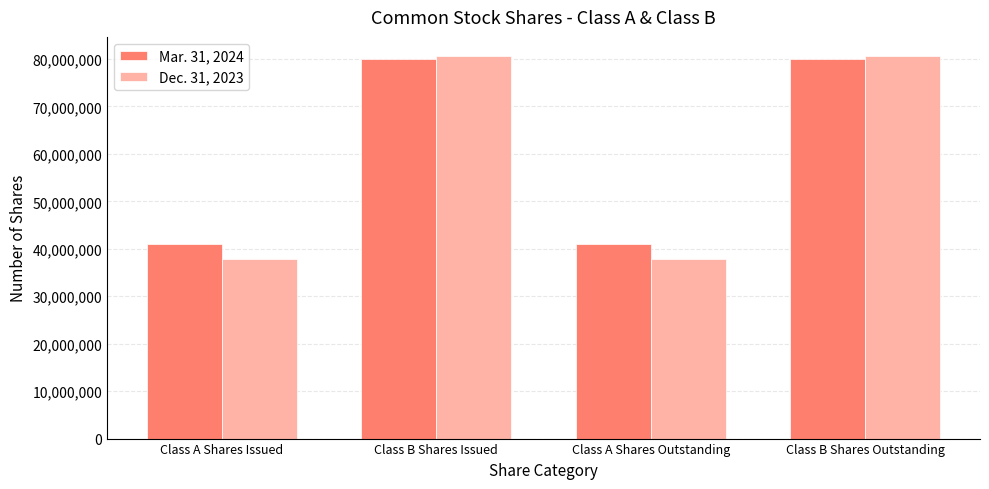

What is the total value across all series at Class B Shares Outstanding?

160606783